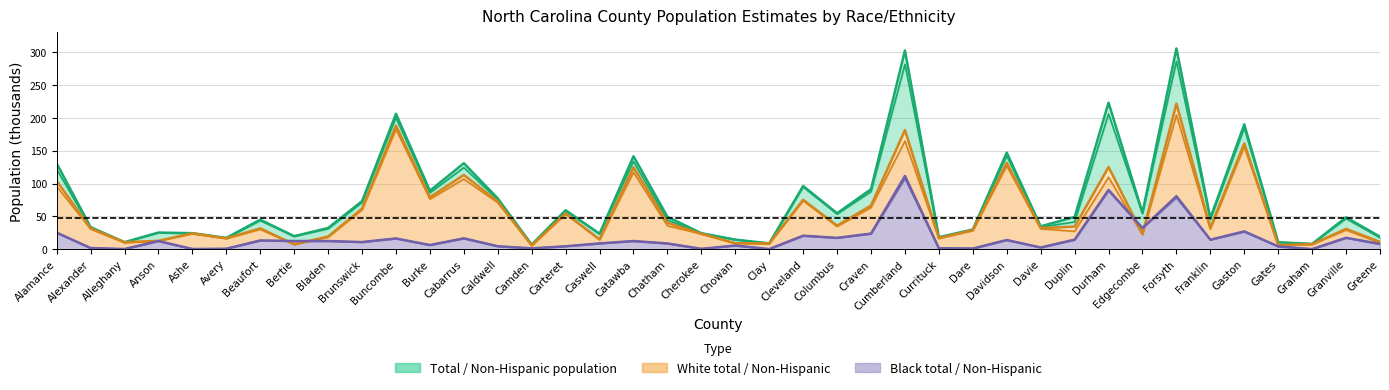

What is the difference between the maximum and minimum values in the popest_nonhisp series?

279.7